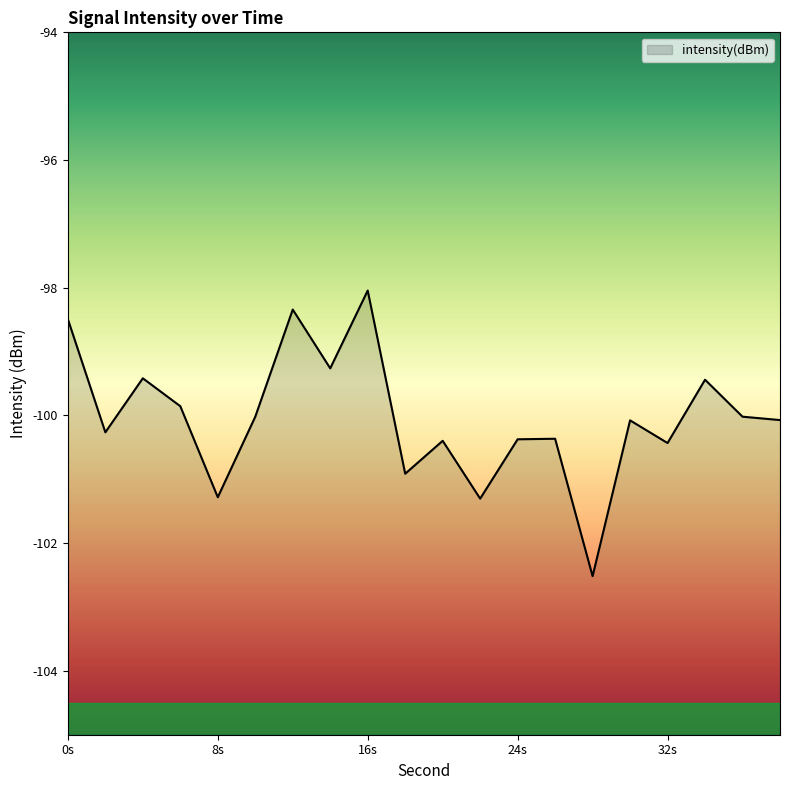

Between 28 and 38, which is larger?

38